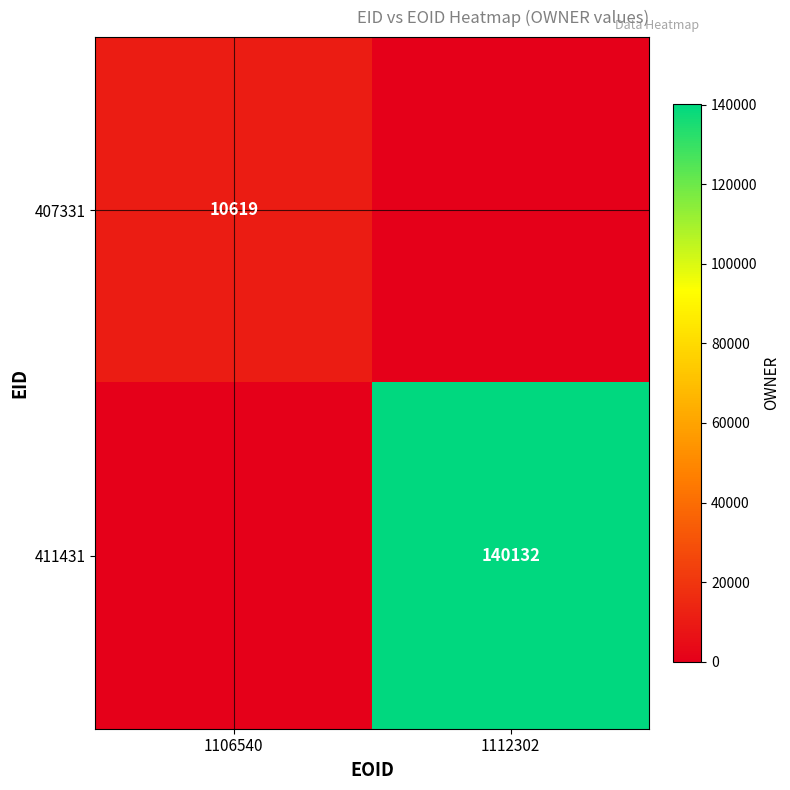

True or false: 411431 has a value of 83716 at 1112302.

False